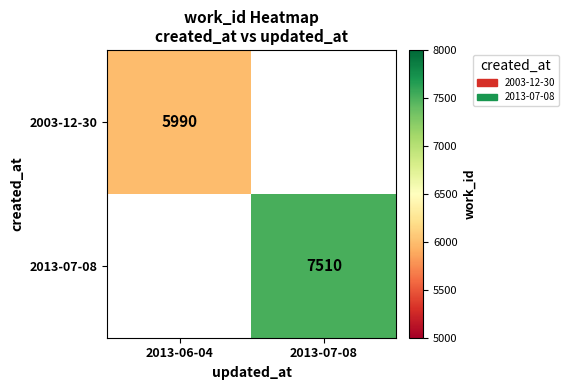

What is the lowest value of the 2003-12-30 series?

5990.0